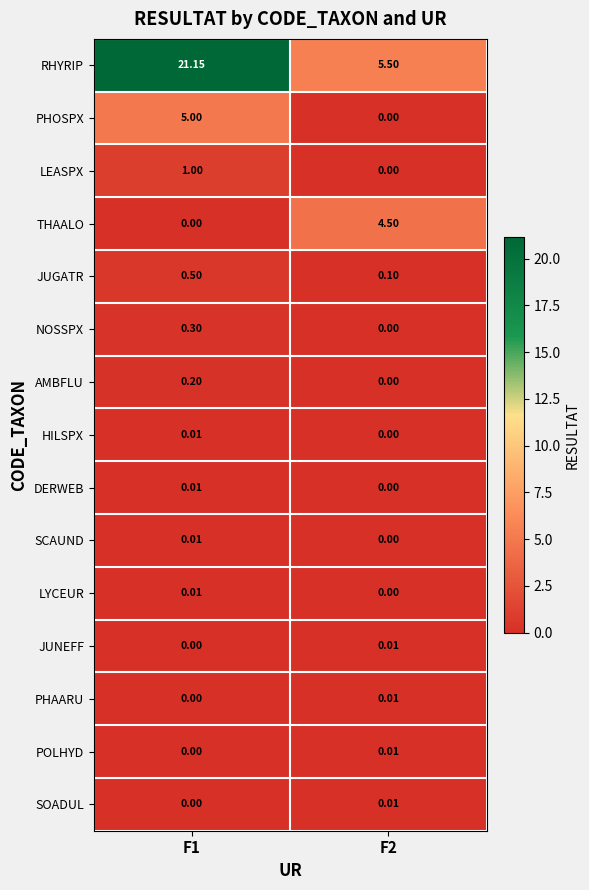

Is the value of PHOSPX at F1 greater than the value of POLHYD at F2?

Yes